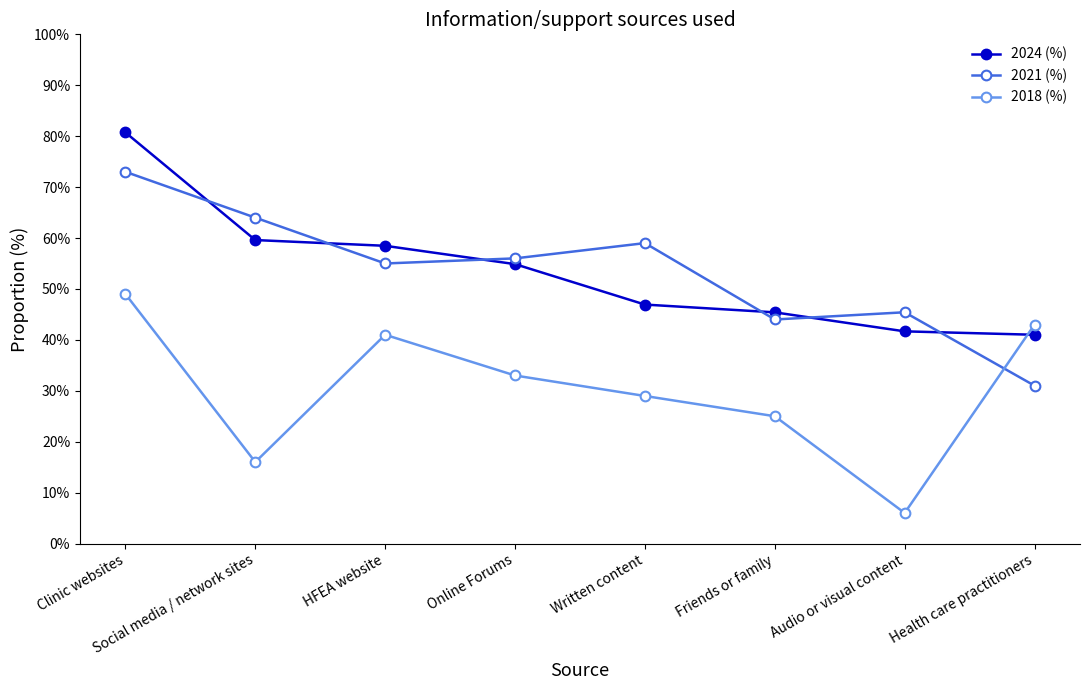

What is the label of the 7th point from the right?

Social media / network sites